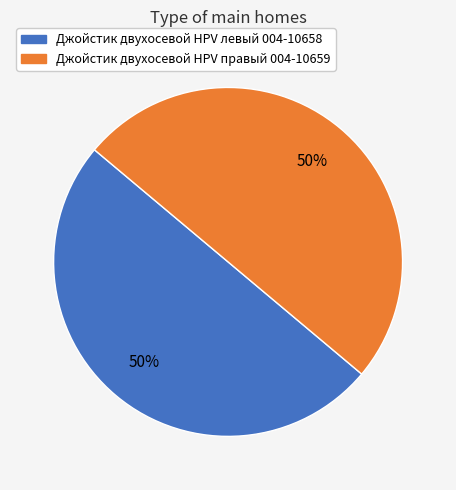

Count the number of slices in the pie.

2